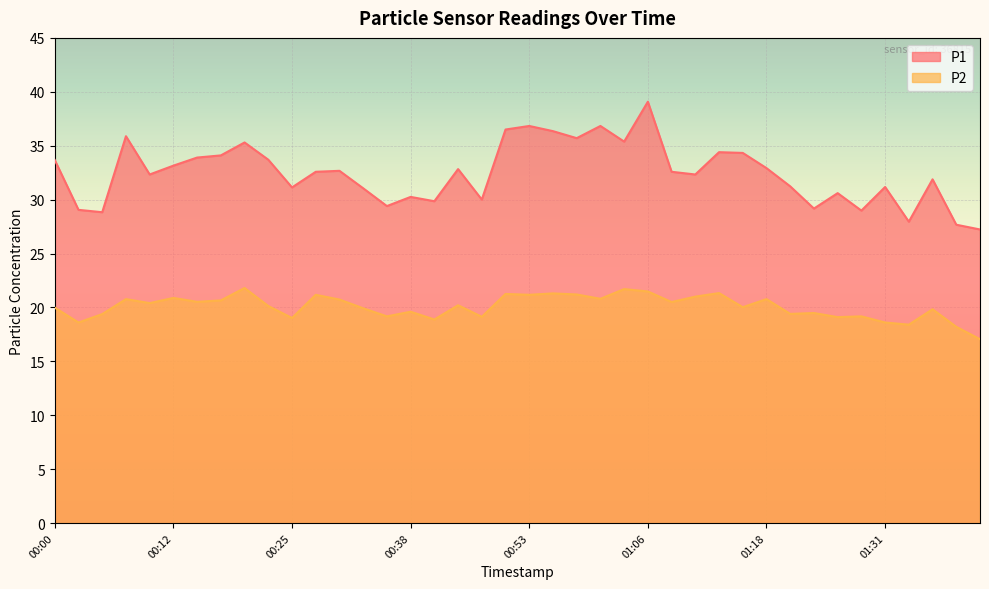

Is it true that P1 equals 27.2 at 01:41?

True